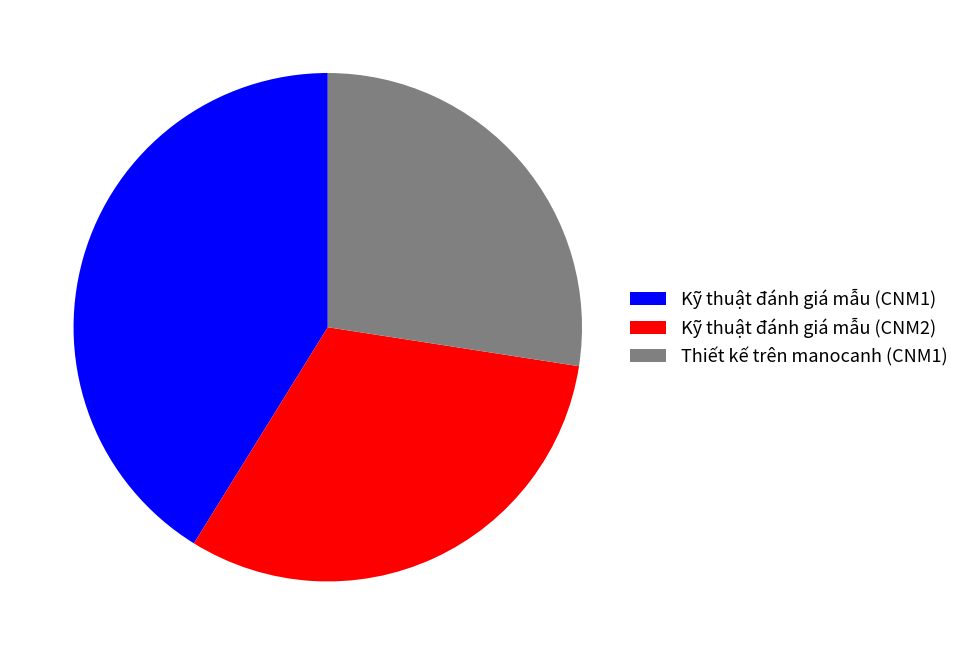

The Kỹ thuật đánh giá mẫu (CNM2) slice represents 22% of the pie. True or false?

False